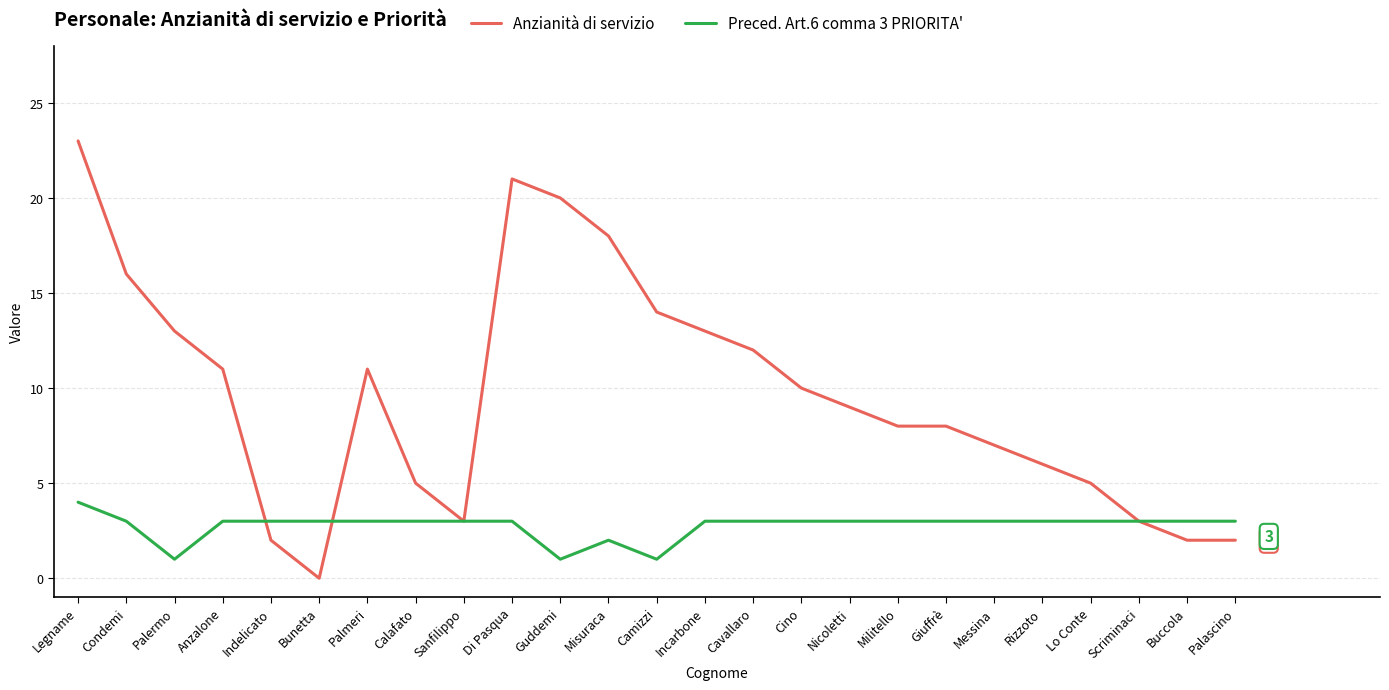

Which series changed the most between Misuraca and Messina?

Anzianità di servizio